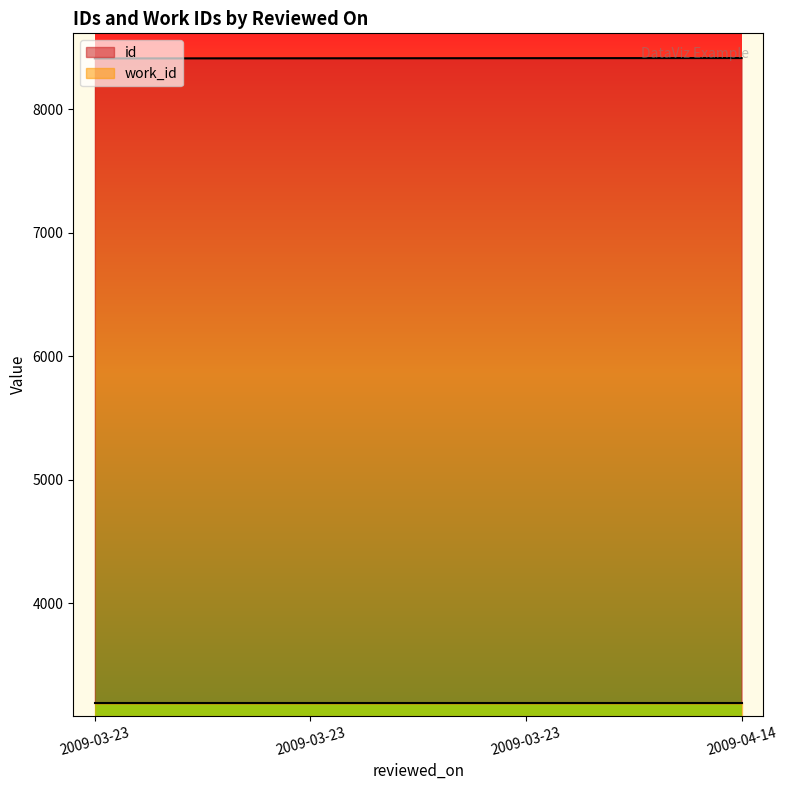

What is the label of the 3rd point from the right?

2009-03-23